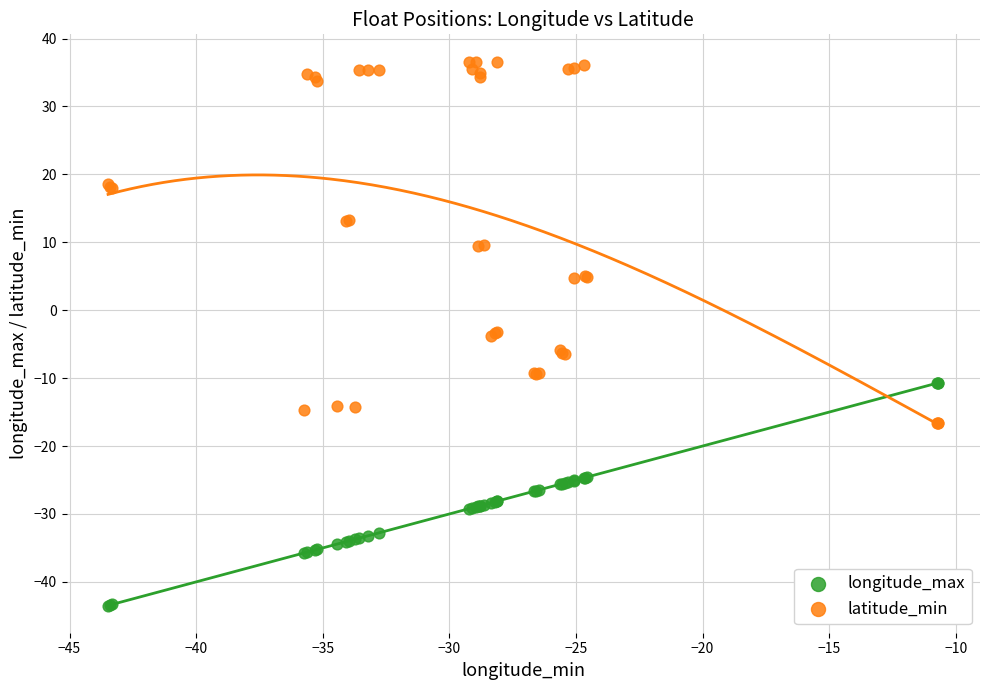

Which series has the widest spread of Y values?

latitude_min